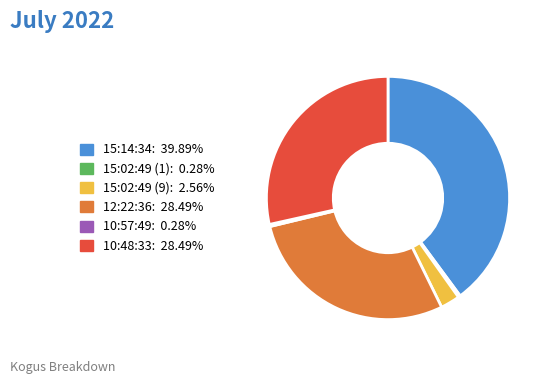

Which has a higher value, 15:14:34 or 15:02:49 (1)?

15:14:34